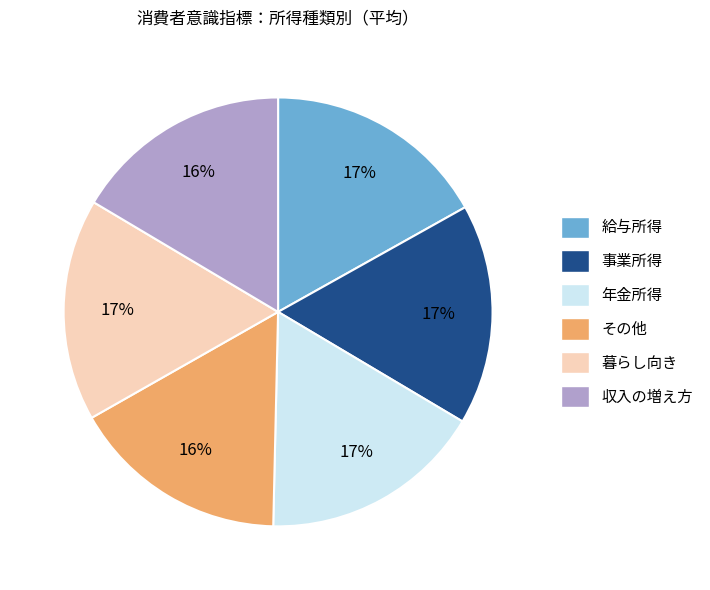

Is there a majority slice in this chart?

No